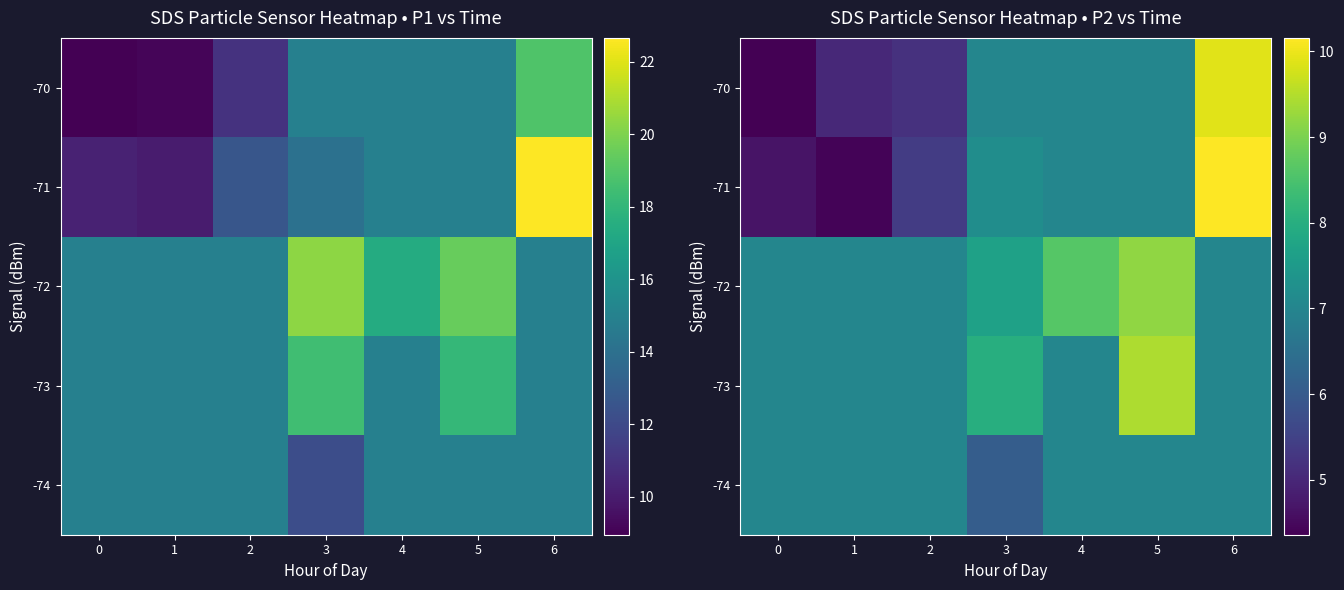

How many data points does each series have?

7